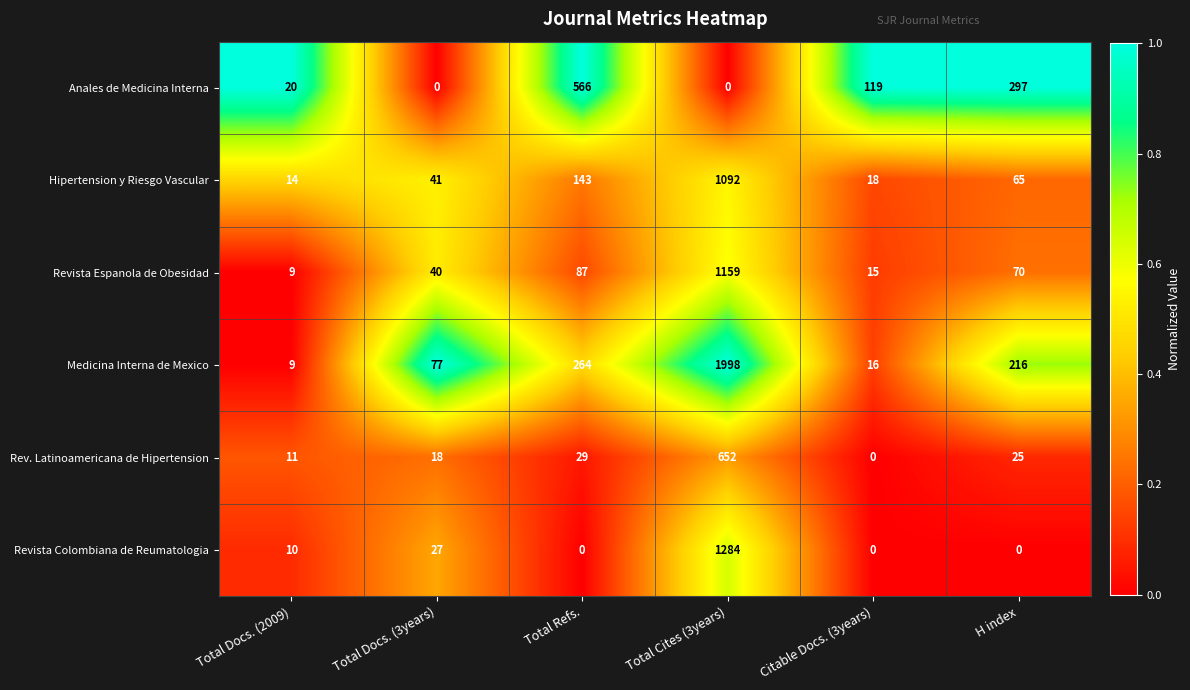

What is the maximum value shown in the chart?

1998